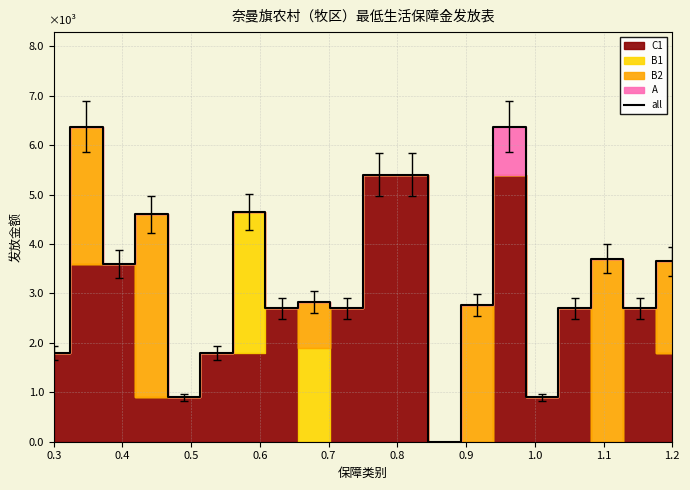

What is the maximum value shown in the chart?

6375